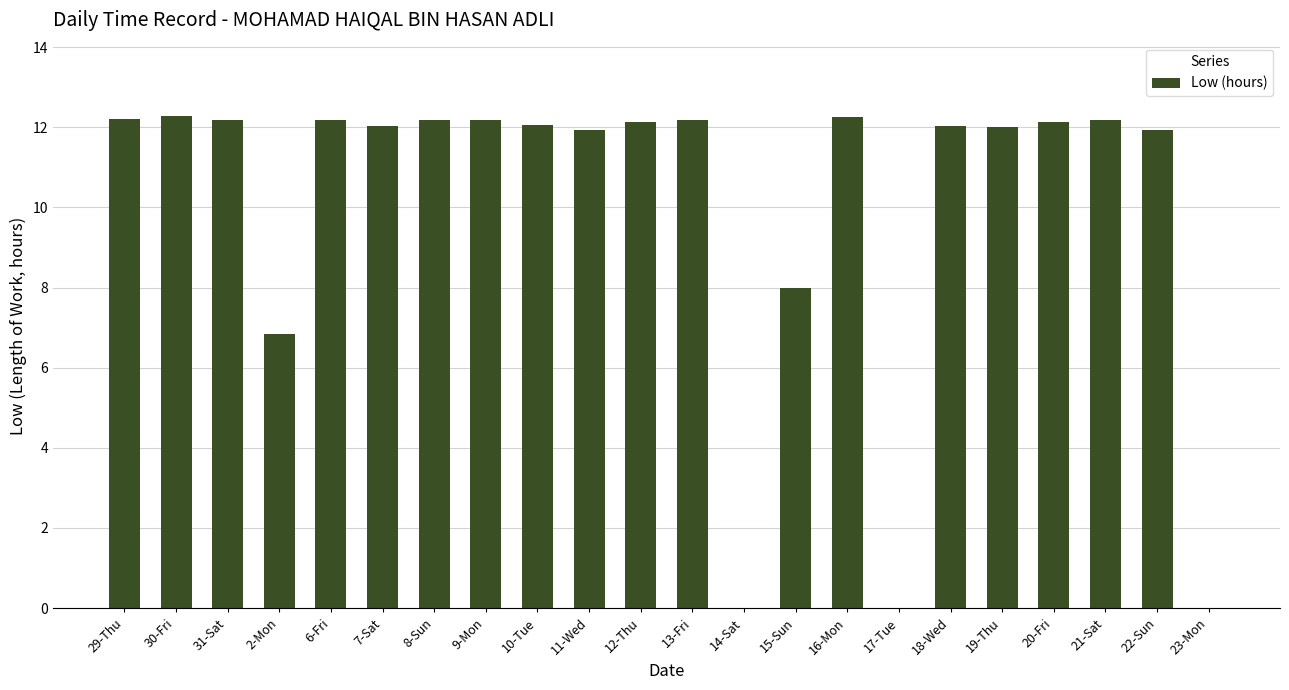

Approximately how many times larger is the value at 13-Fri compared to 29-Thu?

1.0